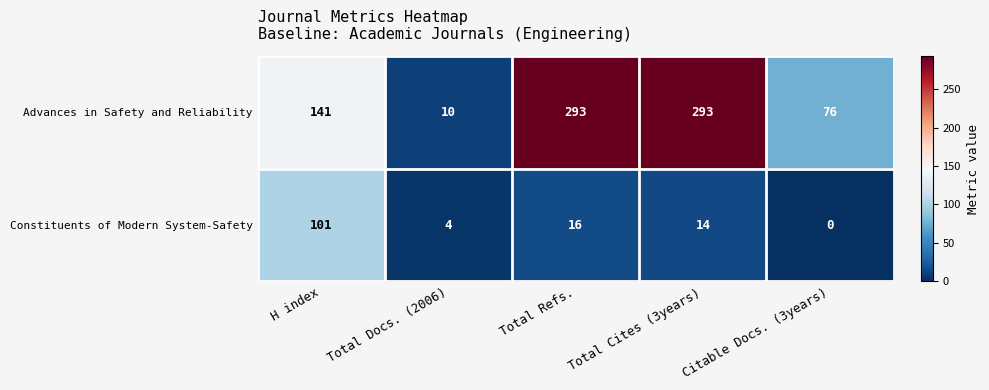

Rank the series by their maximum value, from highest to lowest.

Advances in Safety and Reliability, Constituents of Modern System-Safety